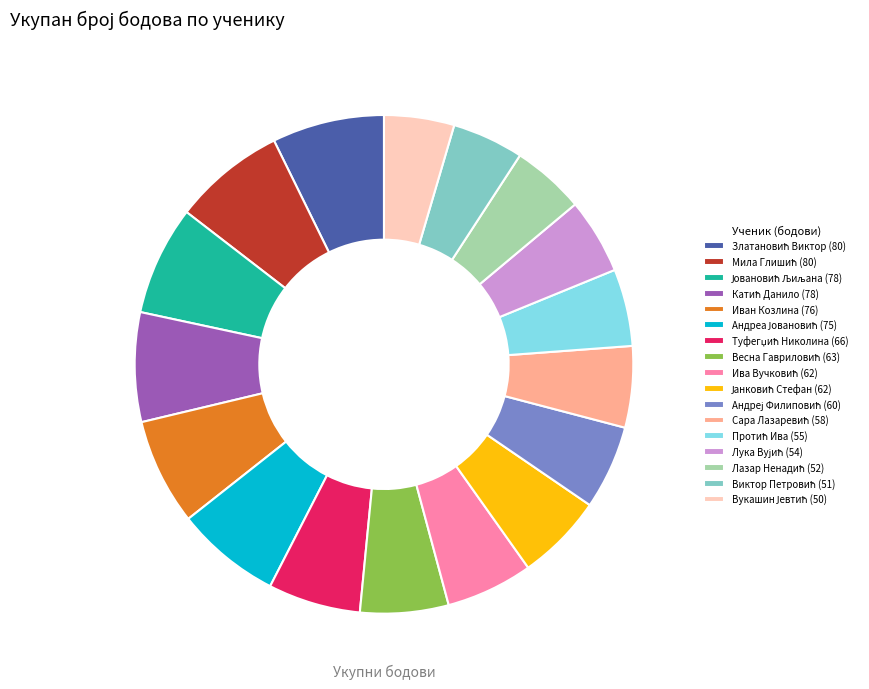

Is there a majority slice in this chart?

No